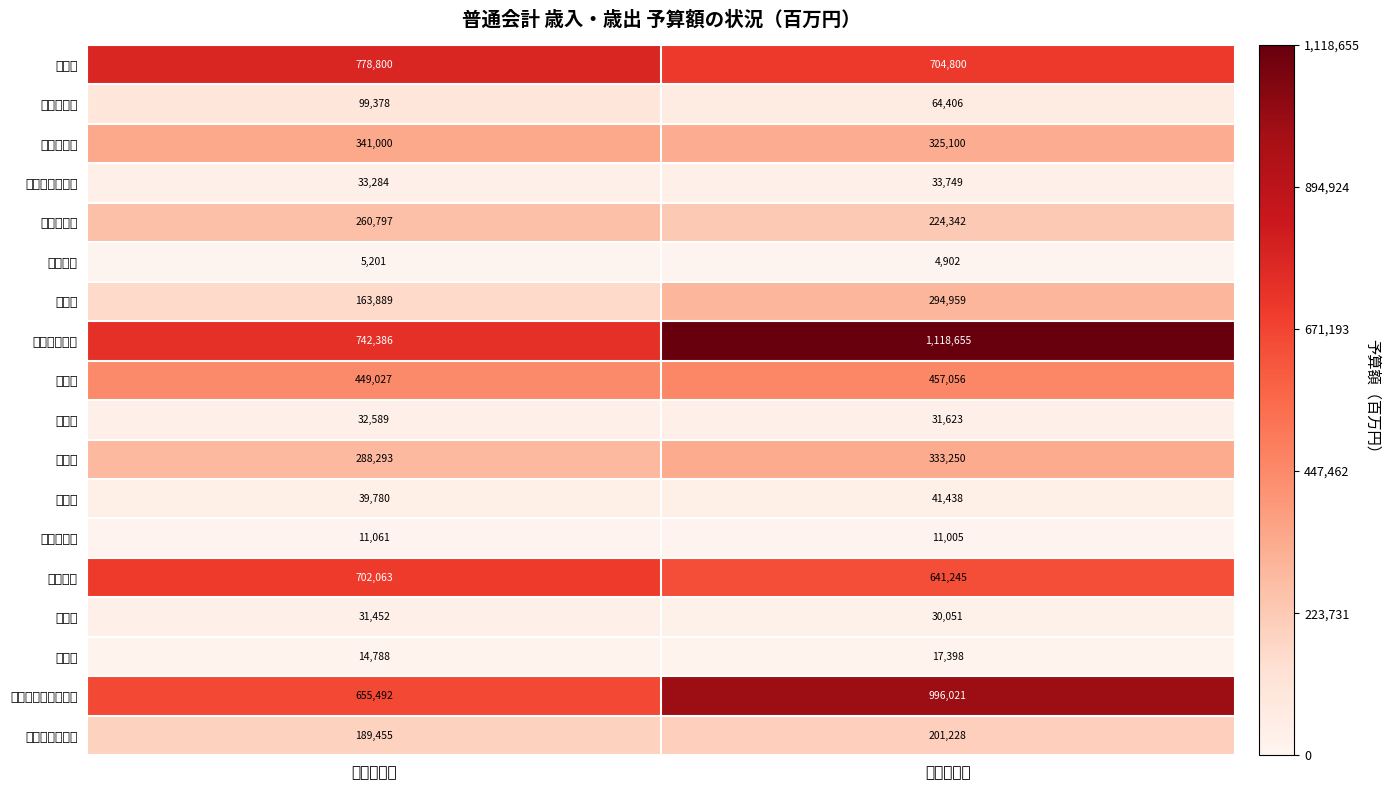

Reading left to right, what are all the values shown in this chart?

地方税: 令和４年度=778800	令和３年度=704800
地方譲与税: 令和４年度=99378	令和３年度=64406
地方交付税: 令和４年度=341000	令和３年度=325100
使用料・手数料: 令和４年度=33284	令和３年度=33749
国庫支出金: 令和４年度=260797	令和３年度=224342
財産収入: 令和４年度=5201	令和３年度=4902
地方債: 令和４年度=163889	令和３年度=294959
その他の収入: 令和４年度=742386	令和３年度=1118655
人件費: 令和４年度=449027	令和３年度=457056
扶助費: 令和４年度=32589	令和３年度=31623
公債費: 令和４年度=288293	令和３年度=333250
物件費: 令和４年度=39780	令和３年度=41438
維持補修費: 令和４年度=11061	令和３年度=11005
補助費等: 令和４年度=702063	令和３年度=641245
繰出金: 令和４年度=31452	令和３年度=30051
積立金: 令和４年度=14788	令和３年度=17398
投資・出資・貸付金: 令和４年度=655492	令和３年度=996021
普通建設事業費: 令和４年度=189455	令和３年度=201228